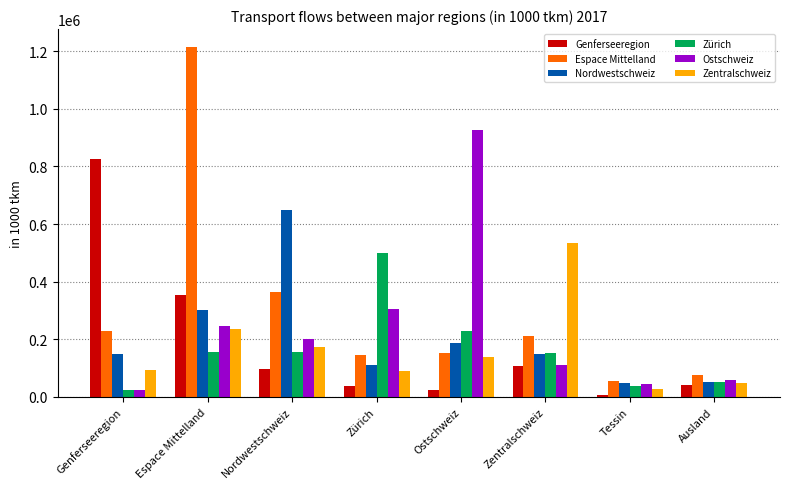

What is the difference between the maximum and minimum values in the Espace Mittelland series?

1162010.2